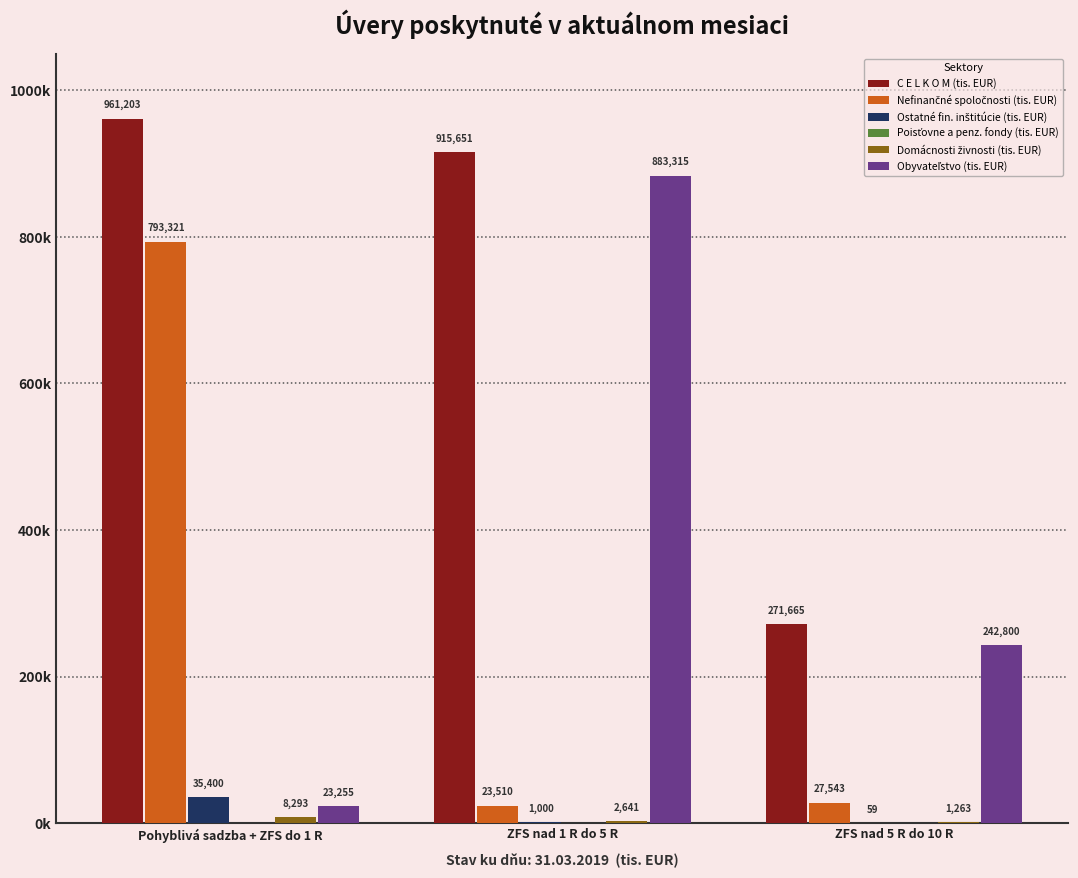

Are the bars grouped side by side (vs. stacked)?

Yes